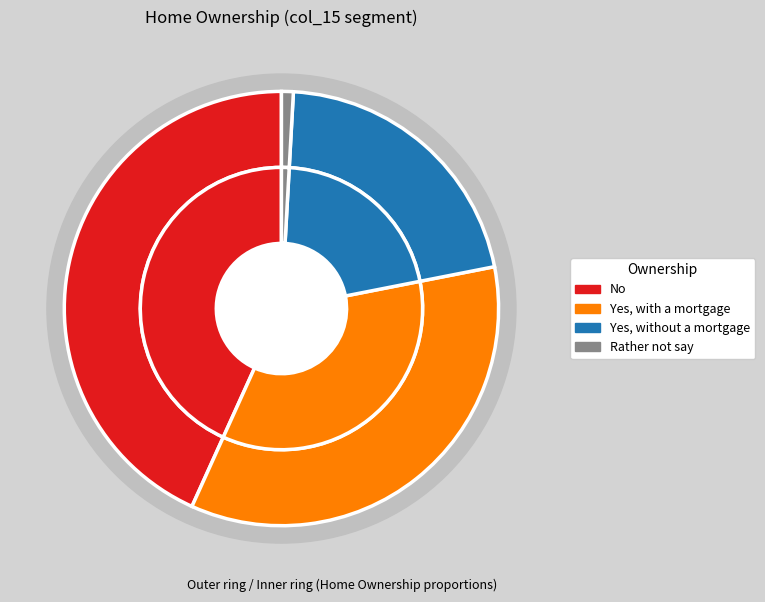

Rank the categories by value from lowest to highest.

Rather not say, Yes, without a mortgage, Yes, with a mortgage, No